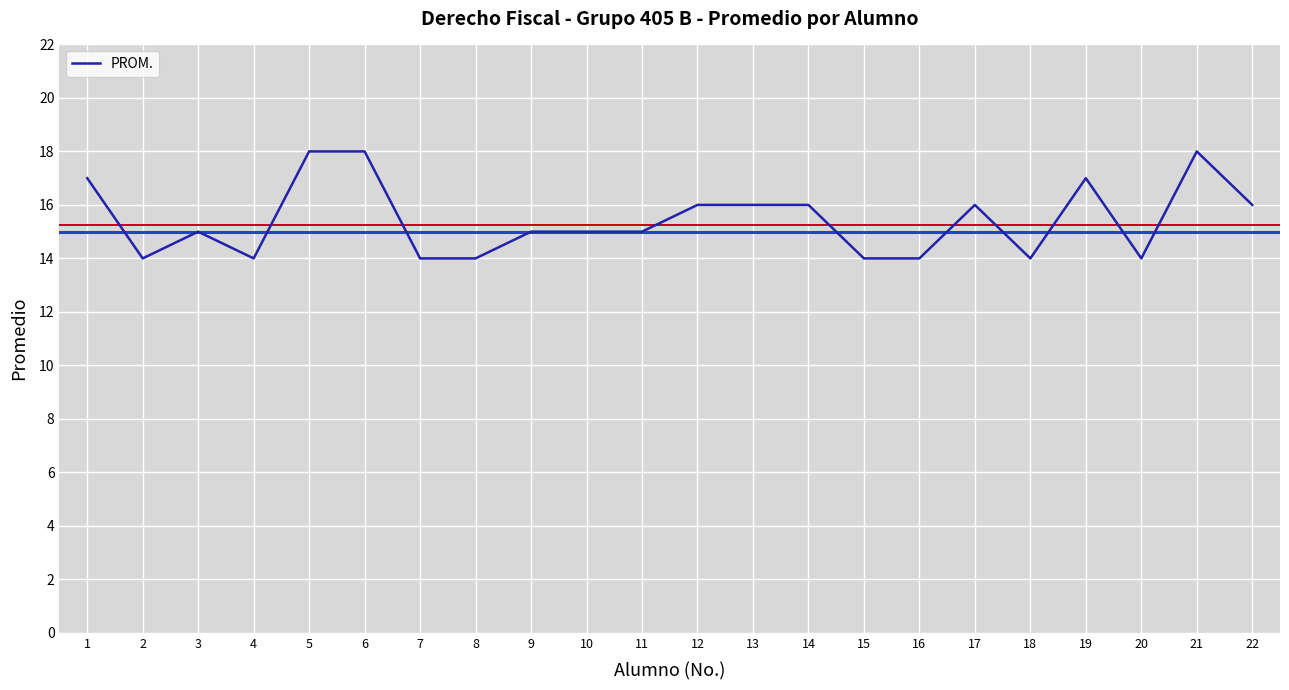

The value at 21 is 18. True or false?

True